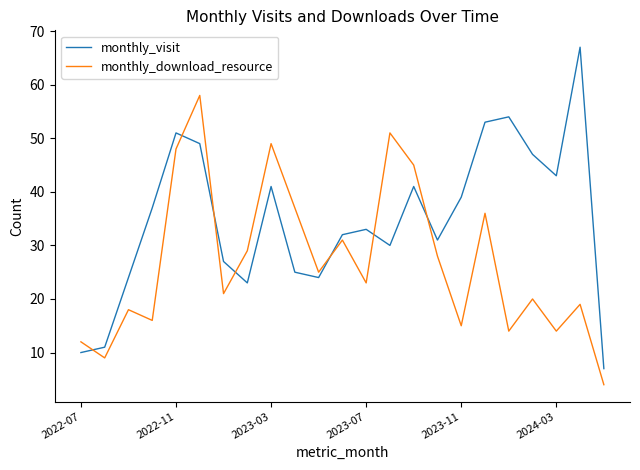

Which series has the largest range (max minus min)?

monthly_visit